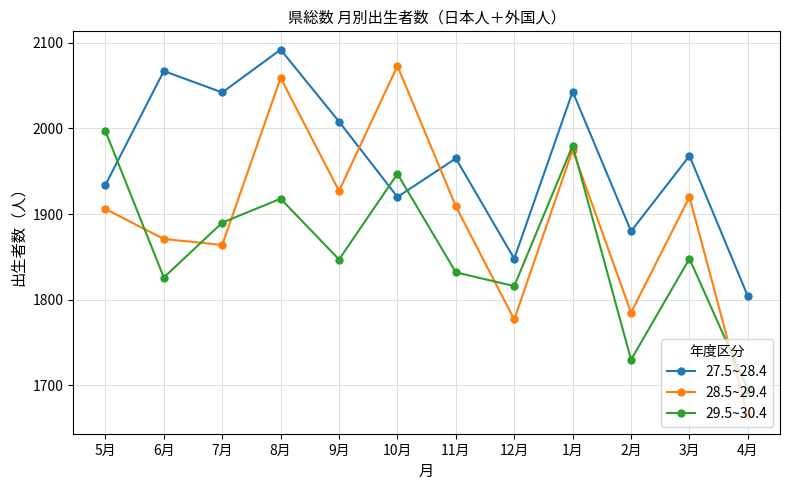

At which category is the sum across all series the highest?

8月